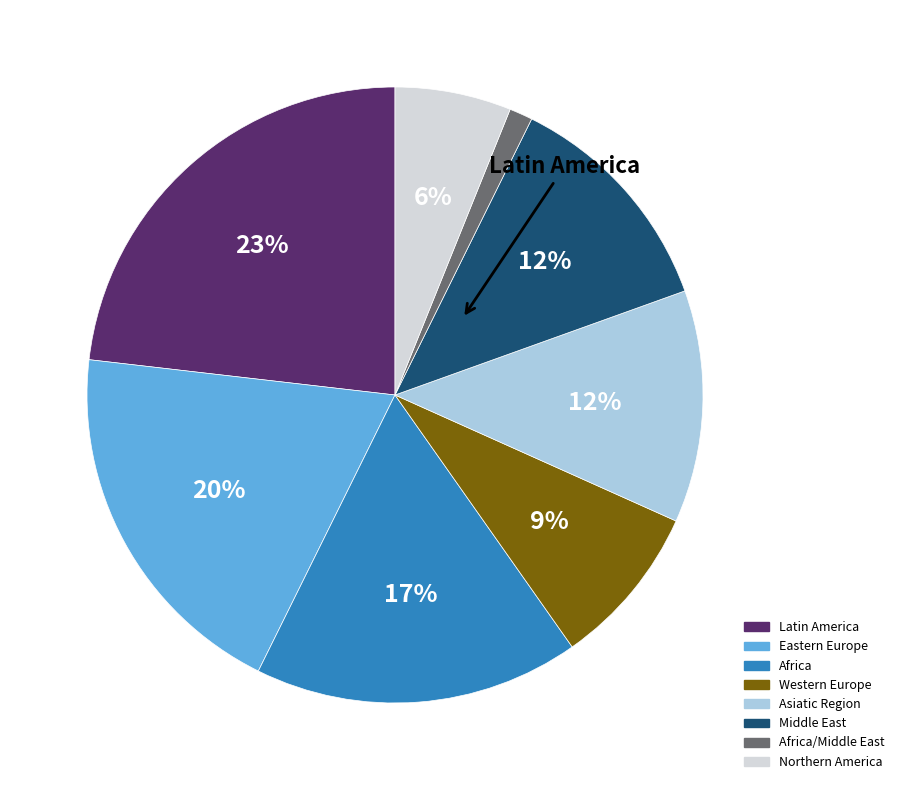

Is there a majority slice in this chart?

No